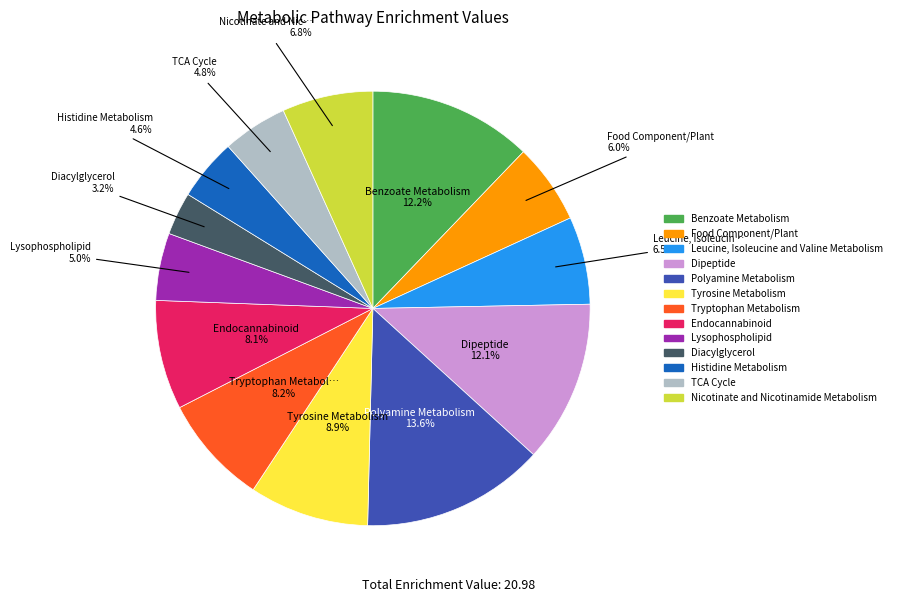

True or false: Dipeptide accounts for 20% of the total.

False